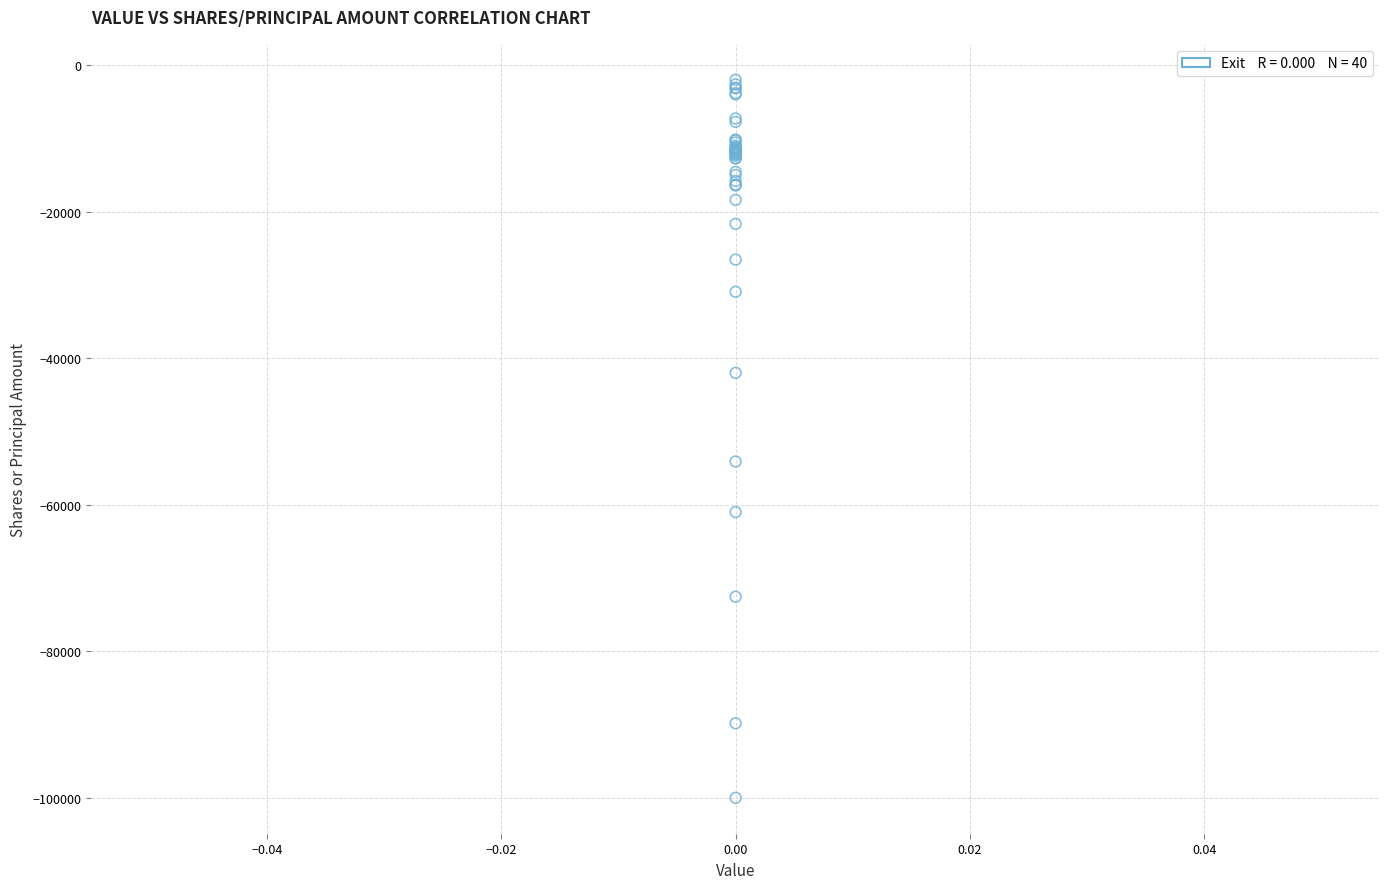

What Y value in the scatter plot is closest to -51000?

-54102